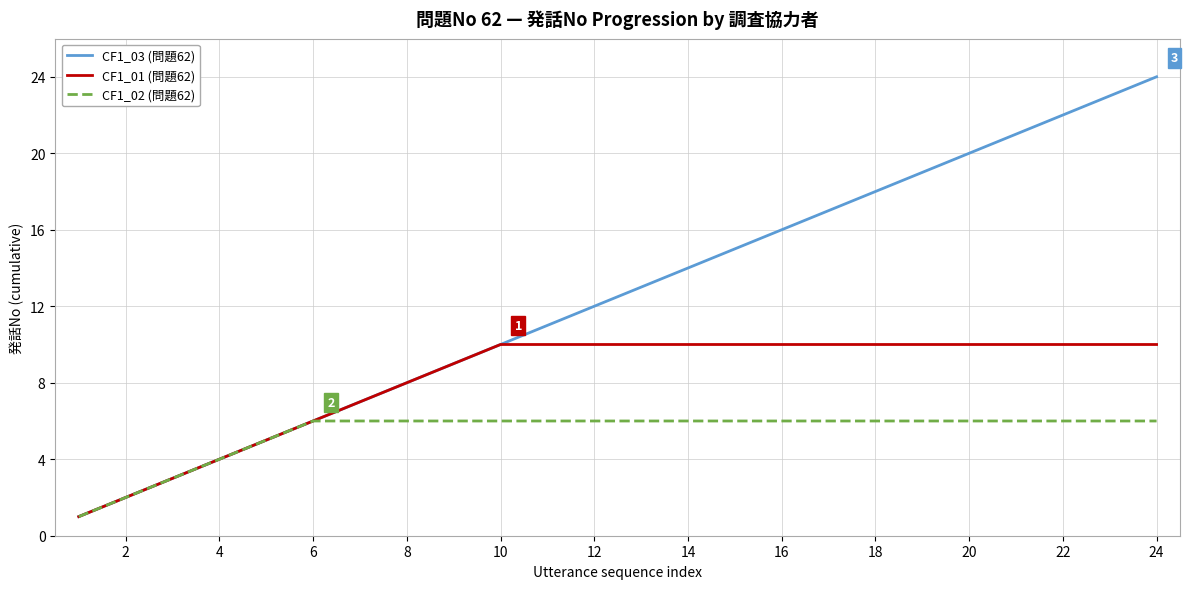

List the series in order of their peak value, lowest first.

CF1_02 (問題62), CF1_01 (問題62), CF1_03 (問題62)